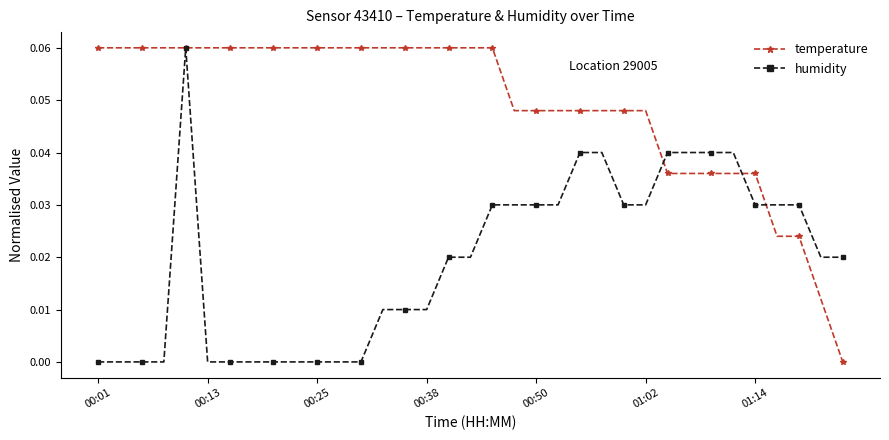

True or false: temperature and humidity cross at least once.

True